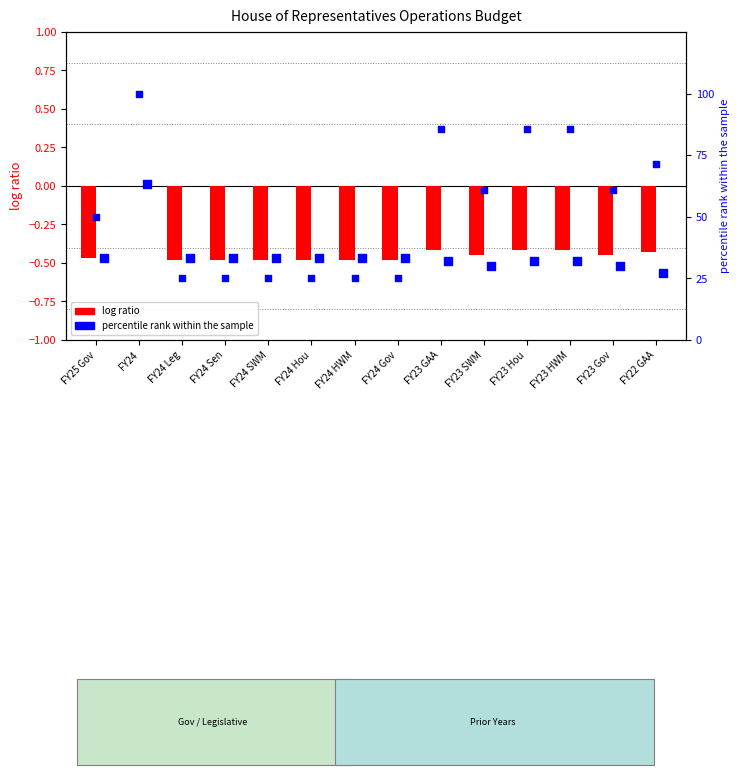

What is the total value across all series at FY24 Sen?

24.0